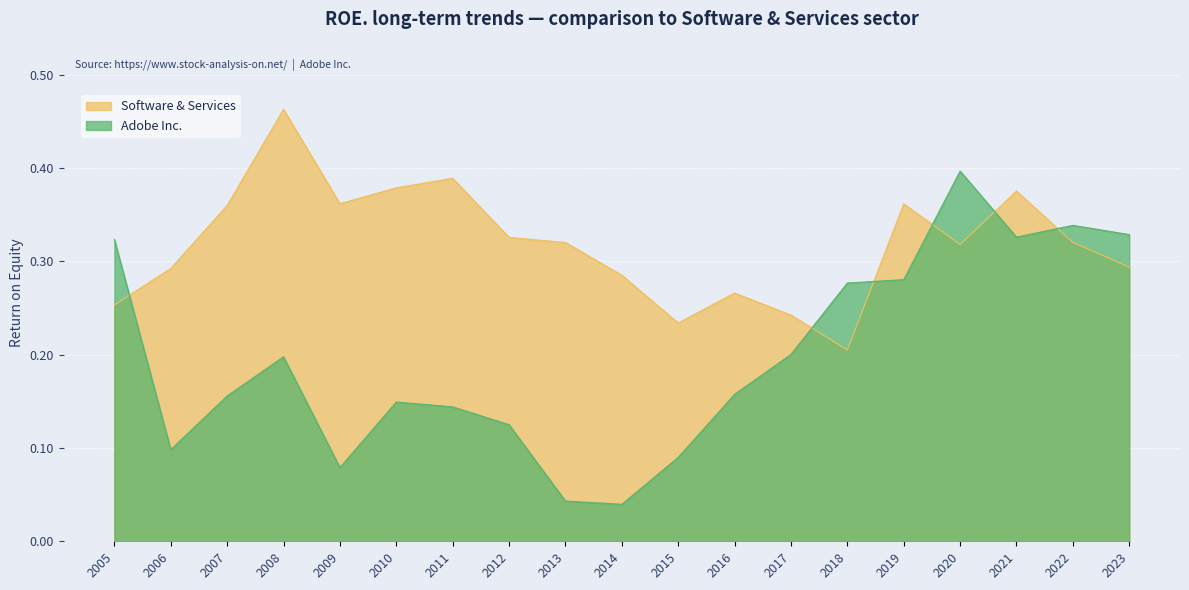

Which series has the widest spread of values?

Adobe Inc.